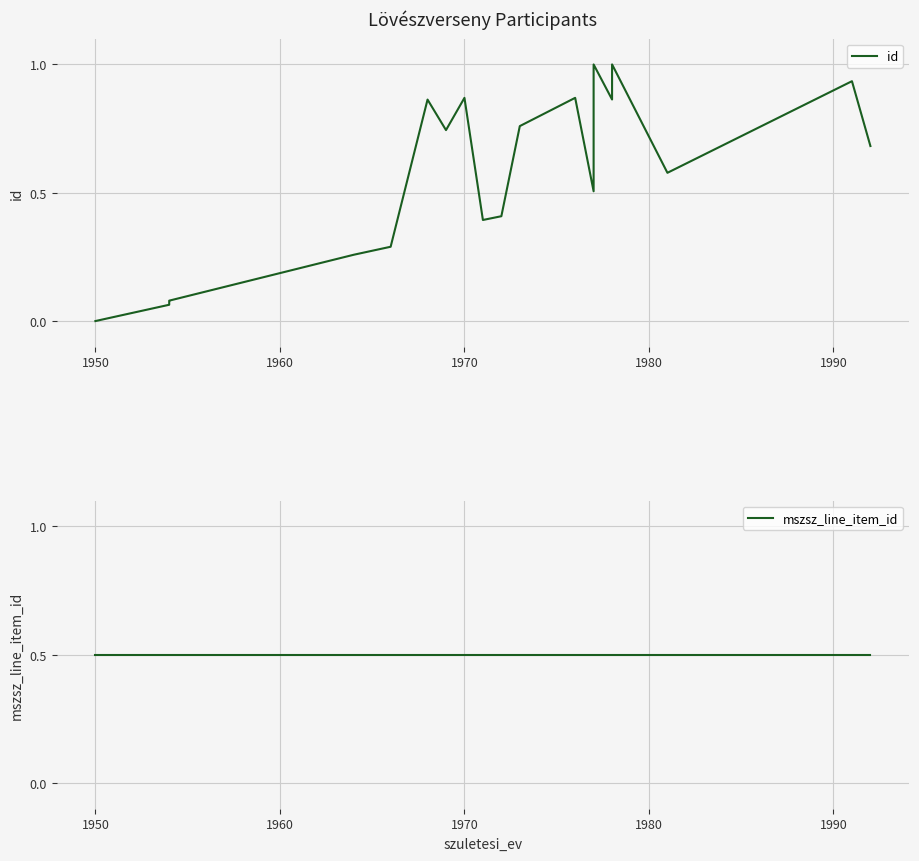

What position from the right is 1980?

16